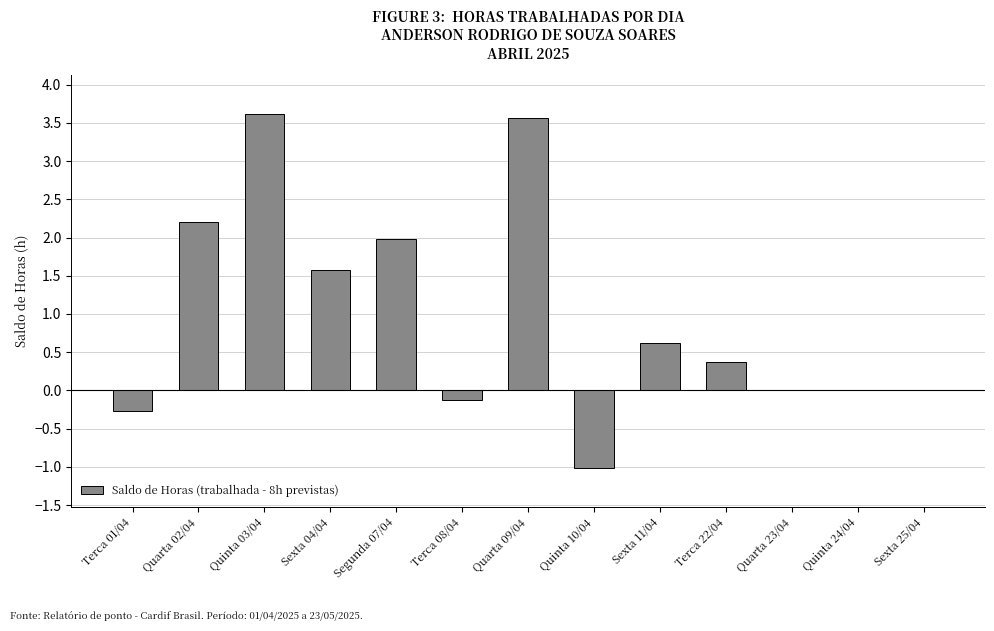

True or false: the data shows -1.5 at Quinta 10/04.

False